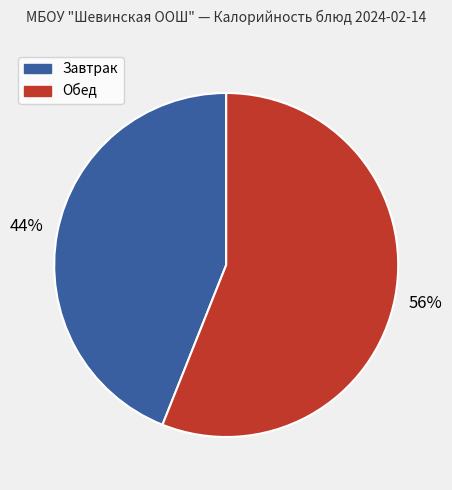

Which slice is the largest?

Обед